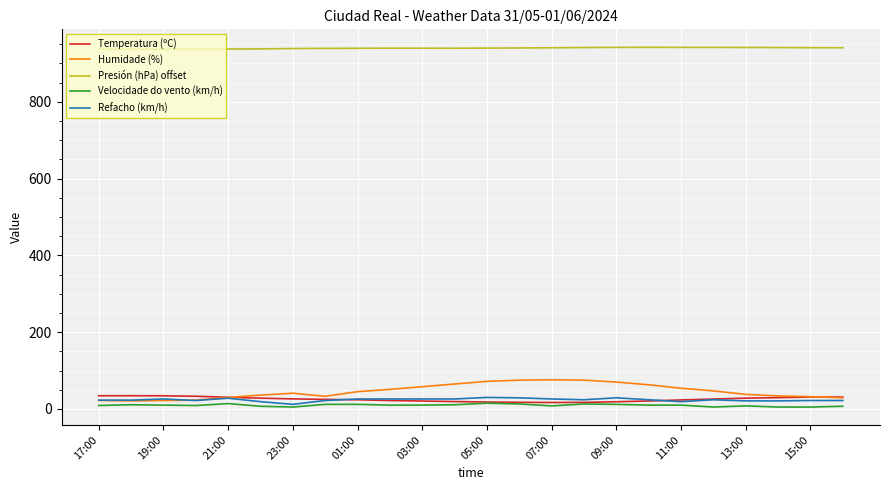

Which series has the widest spread of values?

Humidade (%)